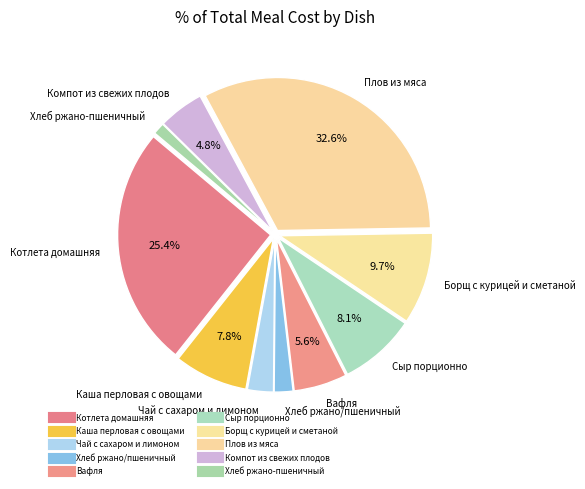

Which category has the biggest portion of the pie?

Плов из мяса